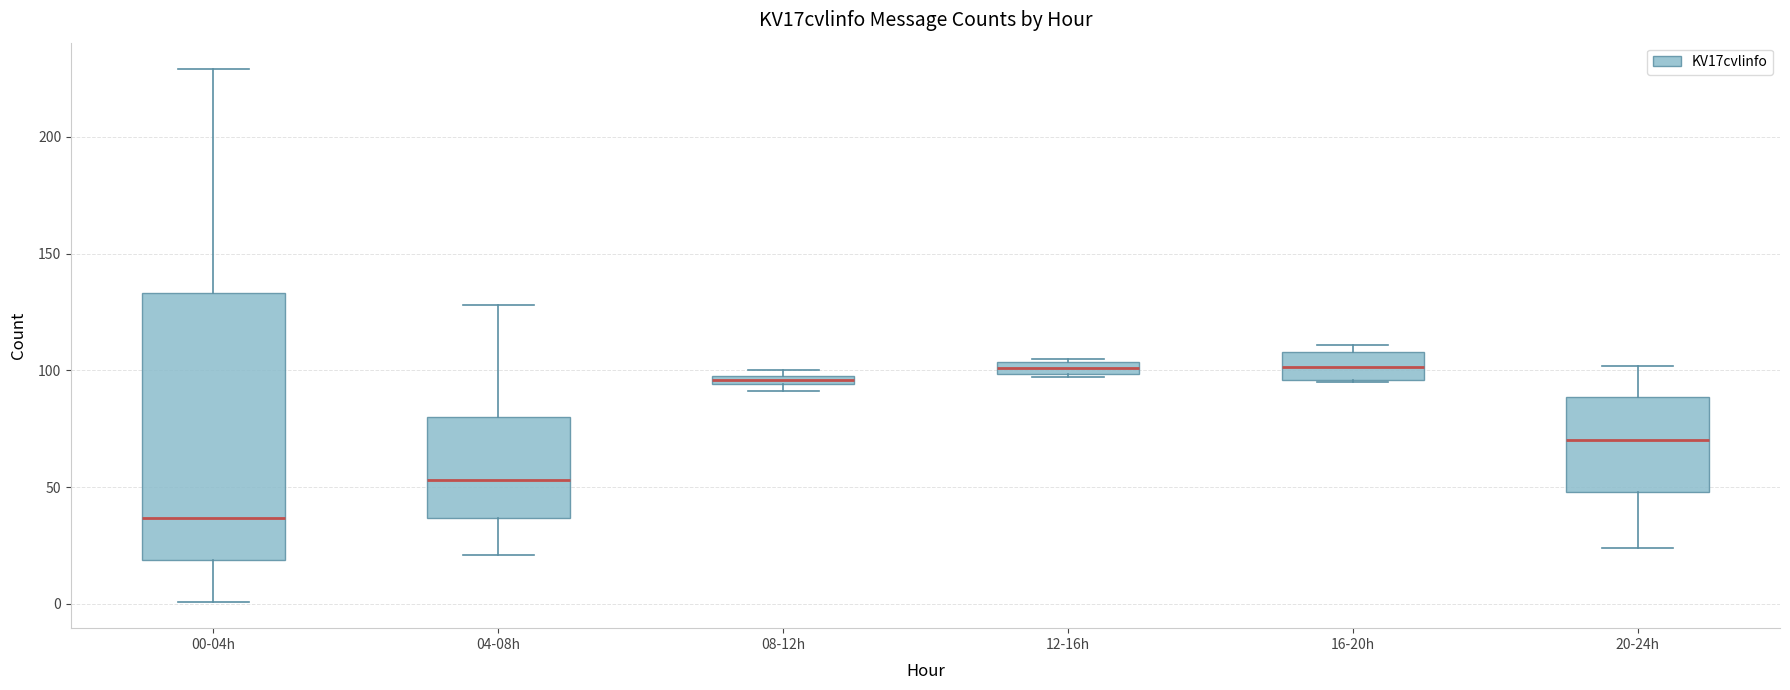

Where is the lower edge of the box for 08-12h on the y-axis? The values are not printed on the chart, so give them approximately, as read against the axis.

95